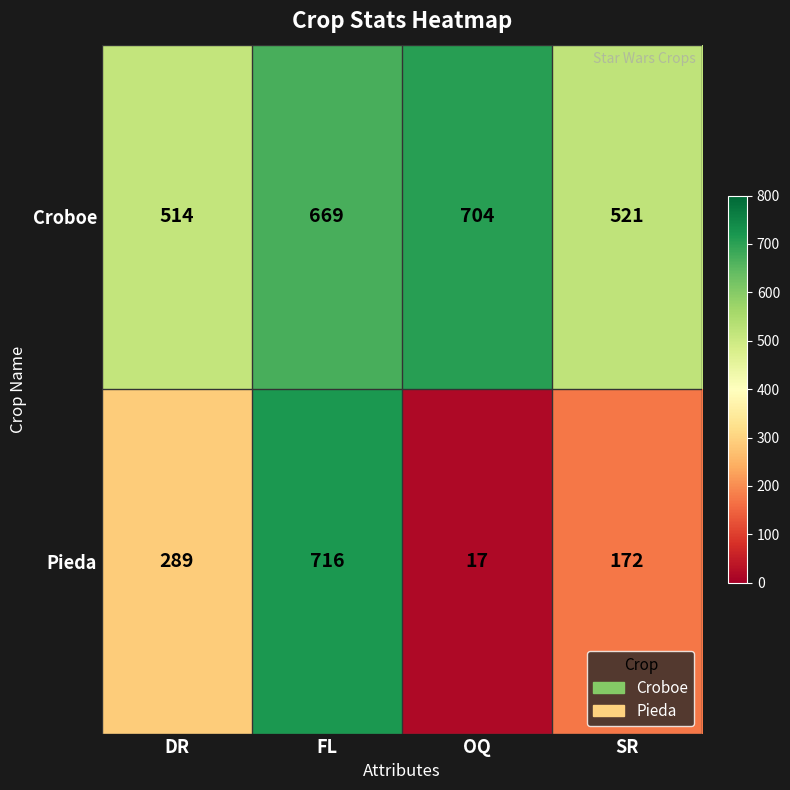

List the series in order of their overall mean, highest first.

Croboe, Pieda